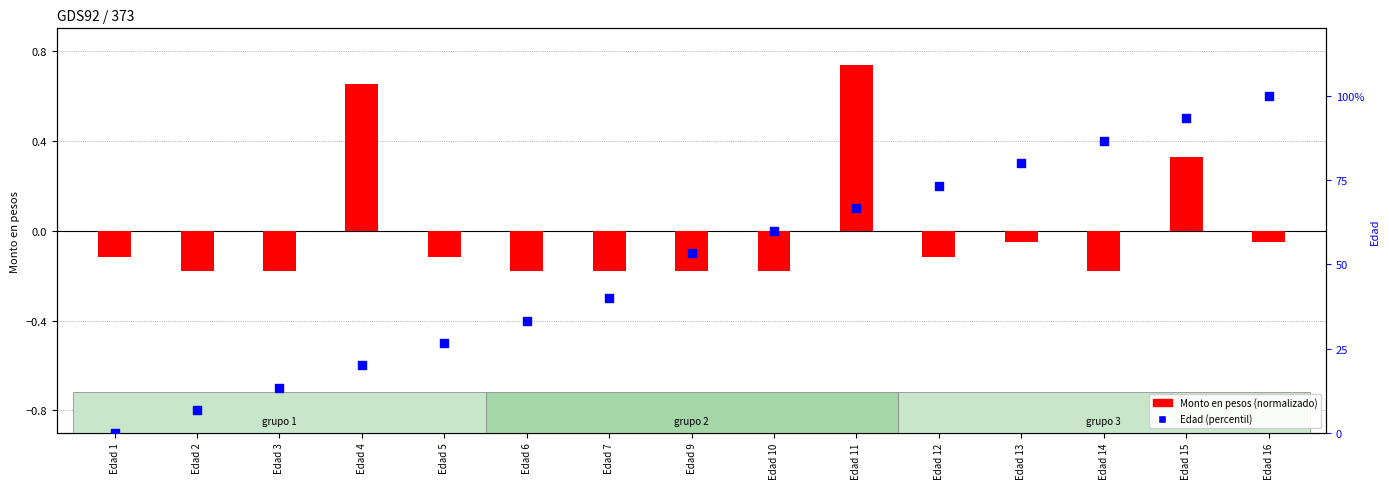

At which category is the sum across all series the highest?

Edad 16